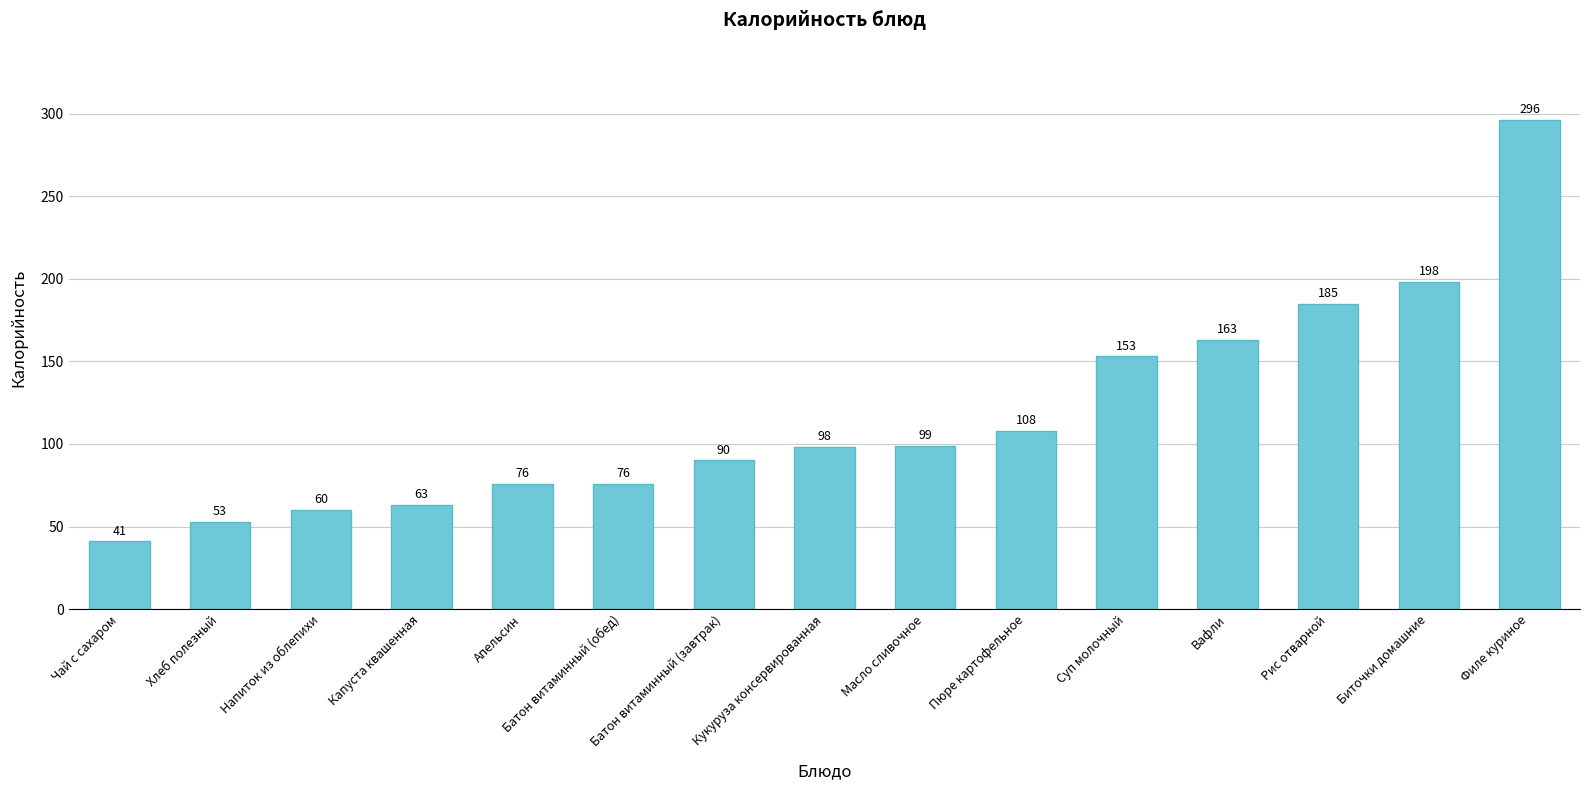

What is the difference between the values at Апельсин and Рис отварной?

109